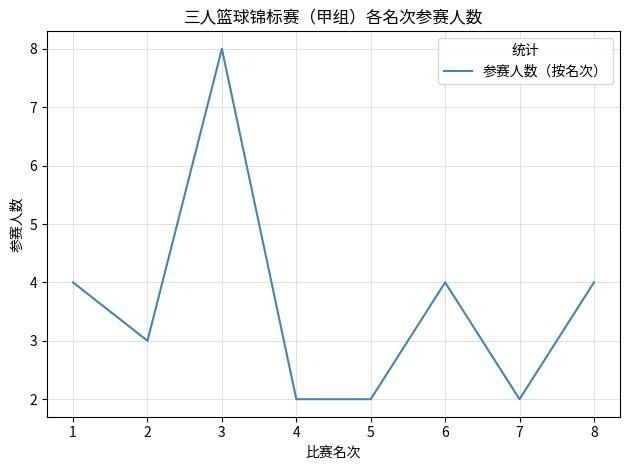

The chart shows a value of 3 at 1. True or false?

False